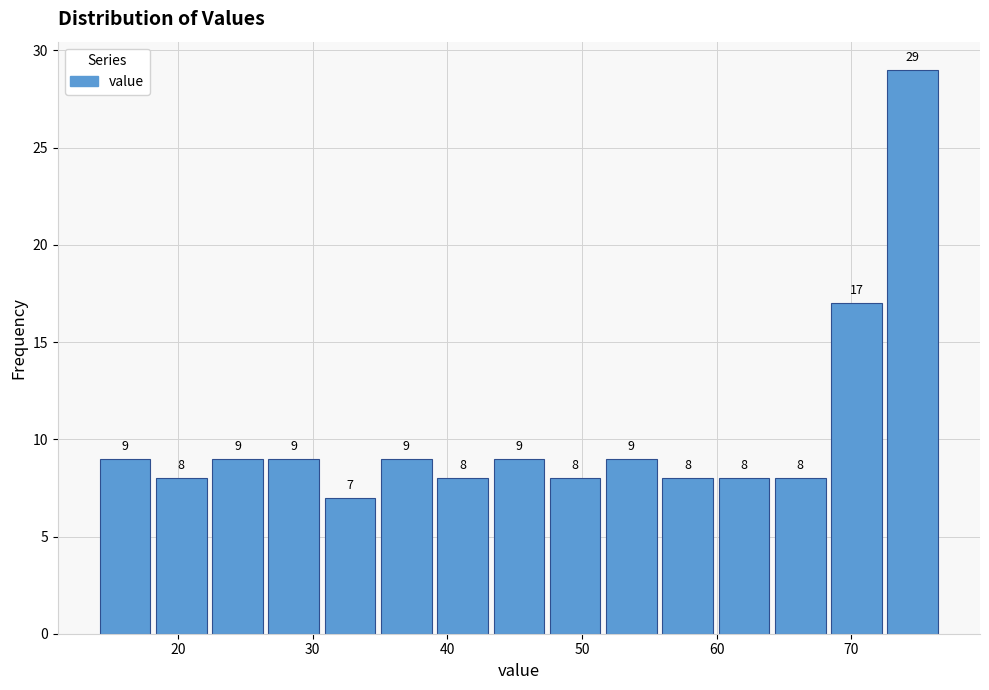

Over which range of the x-axis is the bar tallest?

72 to 77